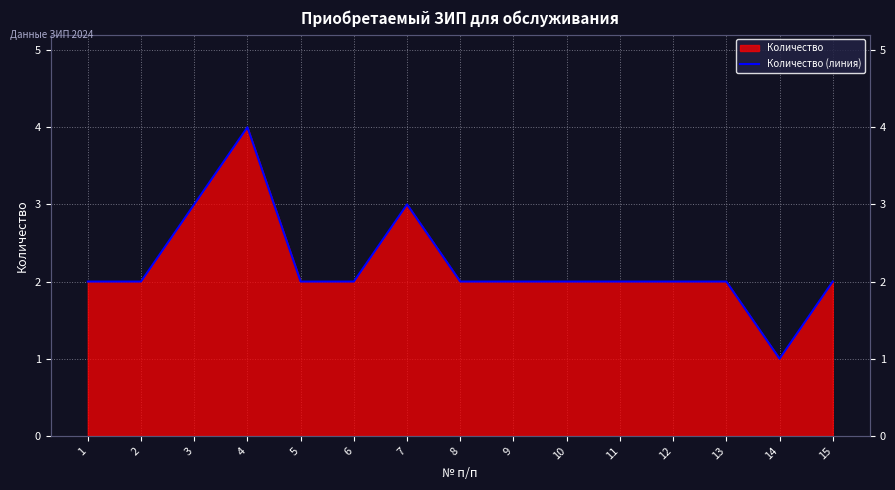

Reading left to right, extract all data points from this chart.

1=2	2=2	3=3	4=4	5=2	6=2	7=3	8=2	9=2	10=2	11=2	12=2	13=2	14=1	15=2